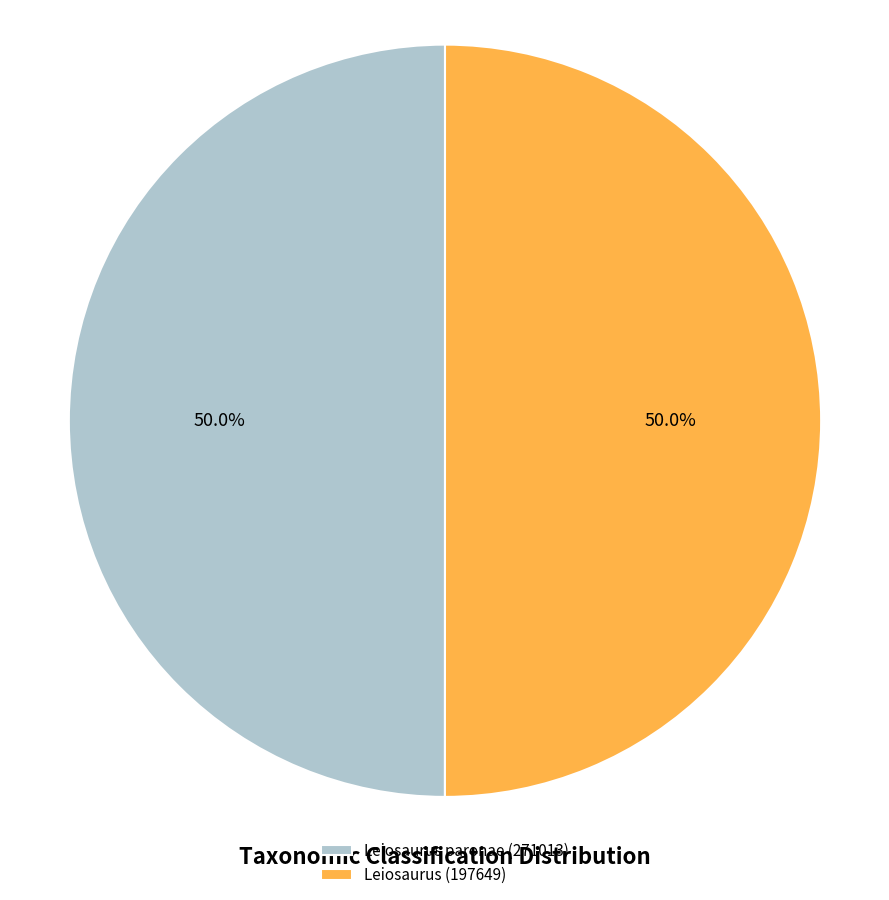

What percentage is NOT represented by Leiosaurus paronae (271013)?

50.0%